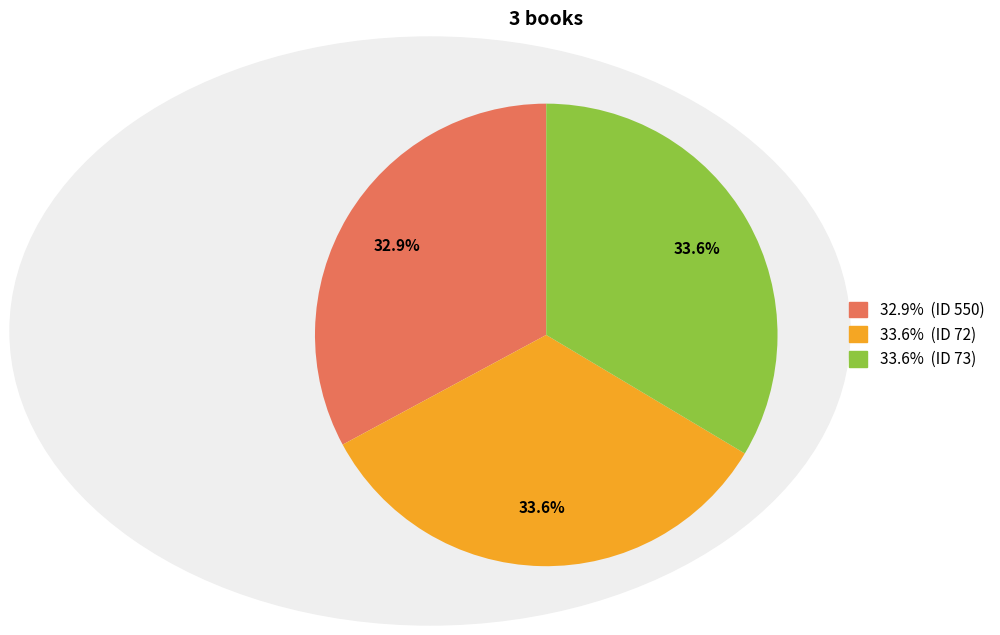

Does any single category account for the majority?

No